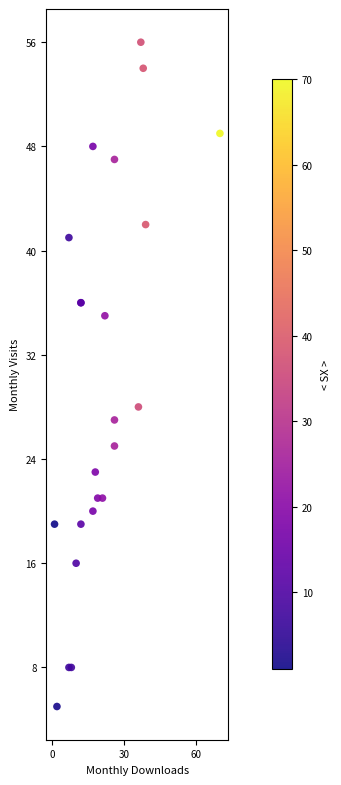

What Y value in the scatter plot is closest to 30?

28